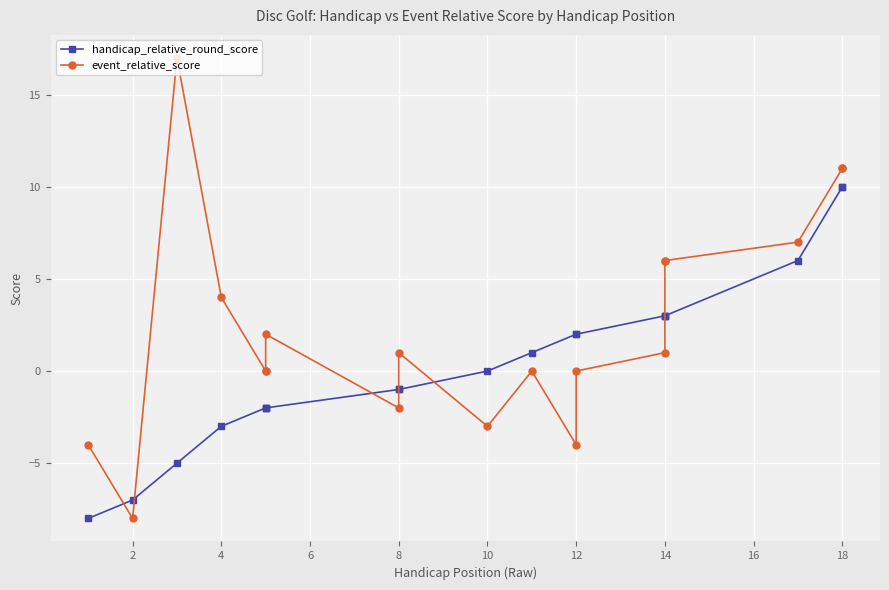

What is the maximum value shown in the chart?

17